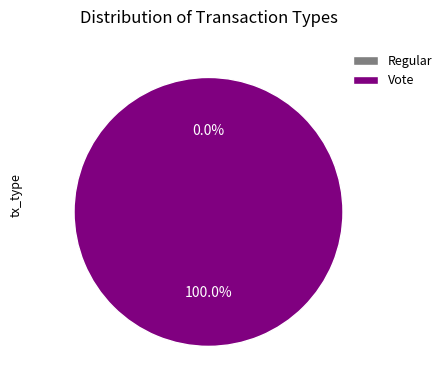

Between Vote and Regular, which is larger?

Vote